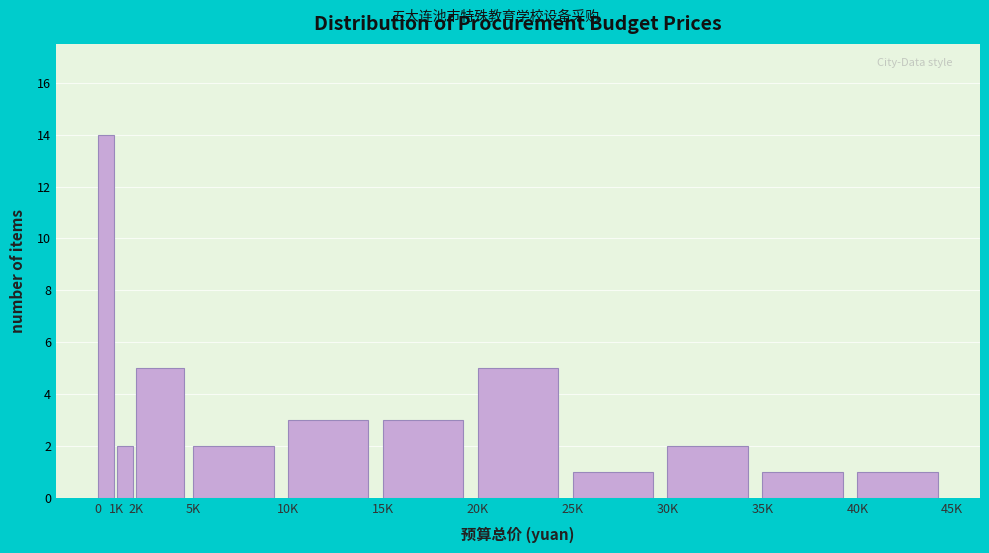

Reading left to right, extract all data points from this chart.

14	2	5	2	3	3	5	1	2	1	1